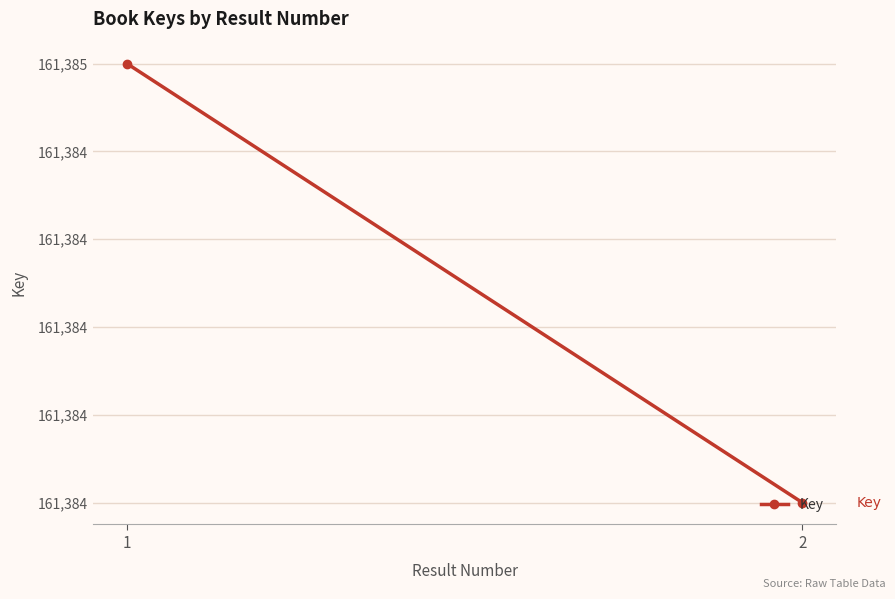

Reading left to right, transcribe all the data shown in this chart.

161385	161384